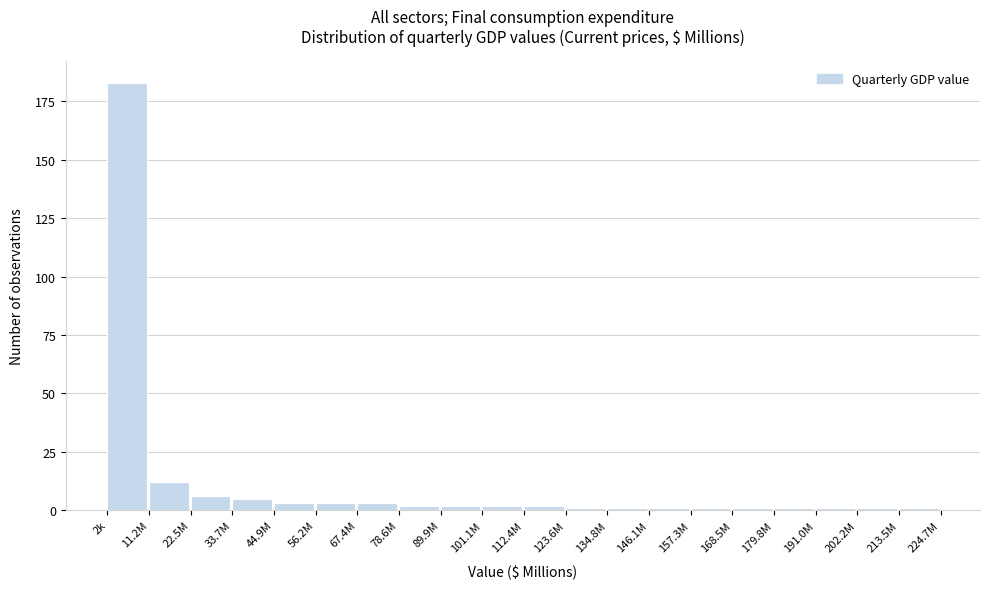

Reading right to left, extract all data points from this chart.

1	1	1	1	1	1	1	1	1	2	2	2	2	3	3	3	5	6	12	183